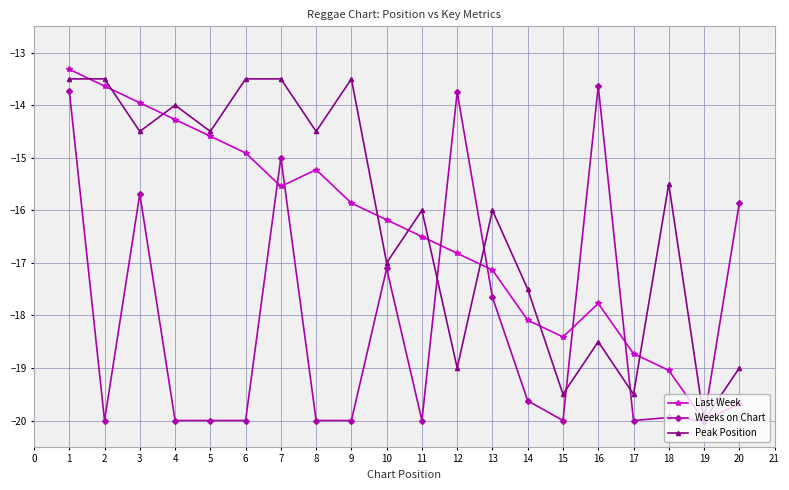

At 3, list the series in order from largest to smallest.

Last Week, Peak Position, Weeks on Chart